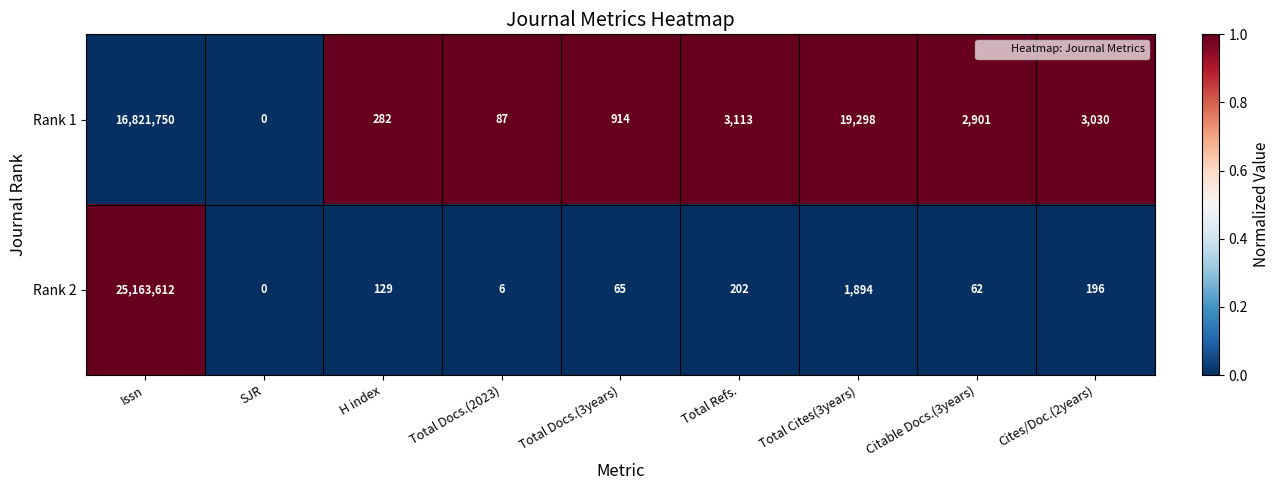

Which series has the largest range (max minus min)?

Rank 2